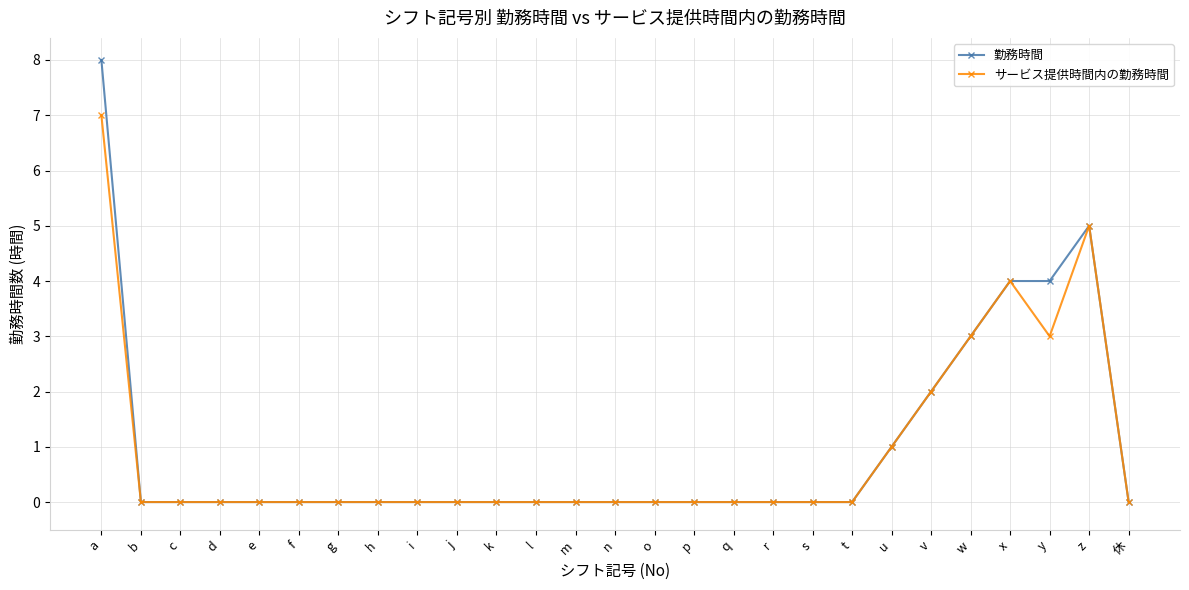

At a, list the series in order from smallest to largest.

サービス提供時間内の勤務時間, 勤務時間